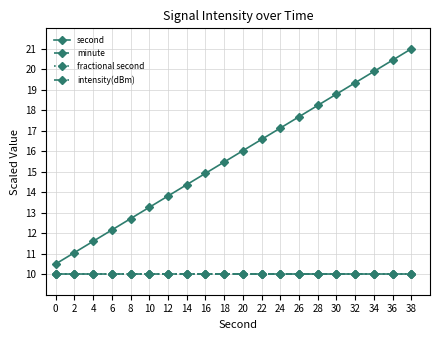

What is the sum of the intensity(dBm) values at 36 and 6?

20.0